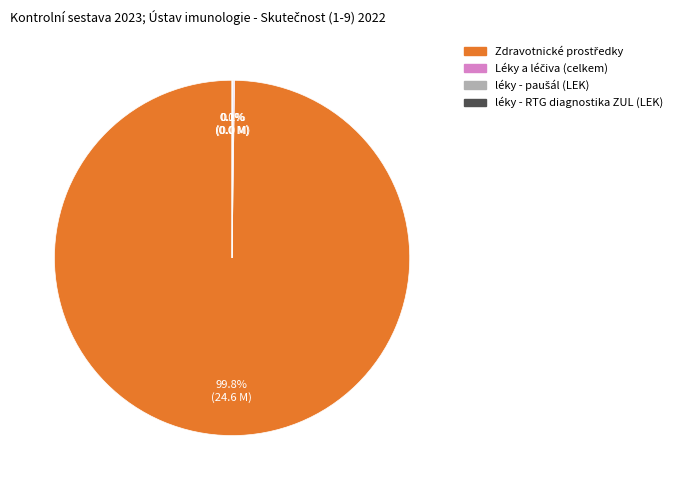

To the nearest percent, what is the average slice percentage?

25%